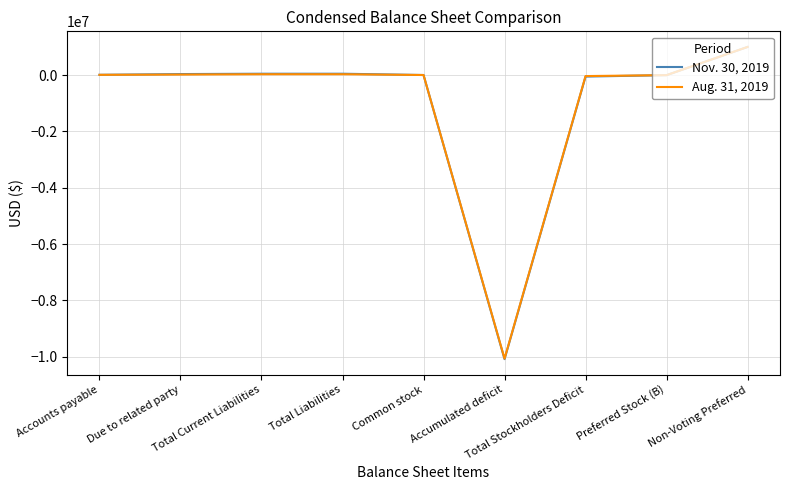

What is the difference between the Nov. 30, 2019 values at Total Current Liabilities and Due to related party?

12371